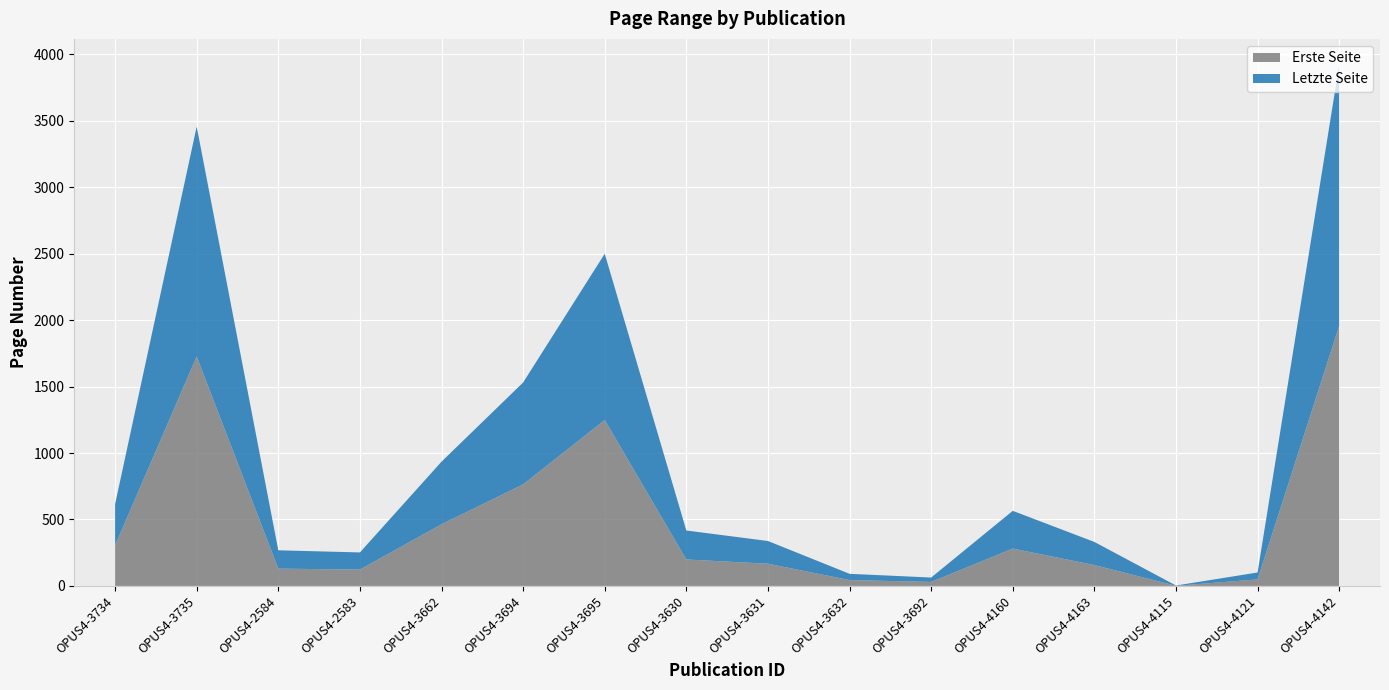

Reading right to left, list all the values displayed in this chart.

Erste Seite: OPUS4-4142=1958	OPUS4-4121=49	OPUS4-4115=1	OPUS4-4163=157	OPUS4-4160=281	OPUS4-3692=30	OPUS4-3632=44	OPUS4-3631=167	OPUS4-3630=199	OPUS4-3695=1249	OPUS4-3694=764	OPUS4-3662=464	OPUS4-2583=123	OPUS4-2584=130	OPUS4-3735=1727	OPUS4-3734=306
Letzte Seite: OPUS4-4142=1963	OPUS4-4121=52	OPUS4-4115=2	OPUS4-4163=174	OPUS4-4160=284	OPUS4-3692=33	OPUS4-3632=47	OPUS4-3631=171	OPUS4-3630=218	OPUS4-3695=1251	OPUS4-3694=767	OPUS4-3662=471	OPUS4-2583=129	OPUS4-2584=138	OPUS4-3735=1730	OPUS4-3734=309